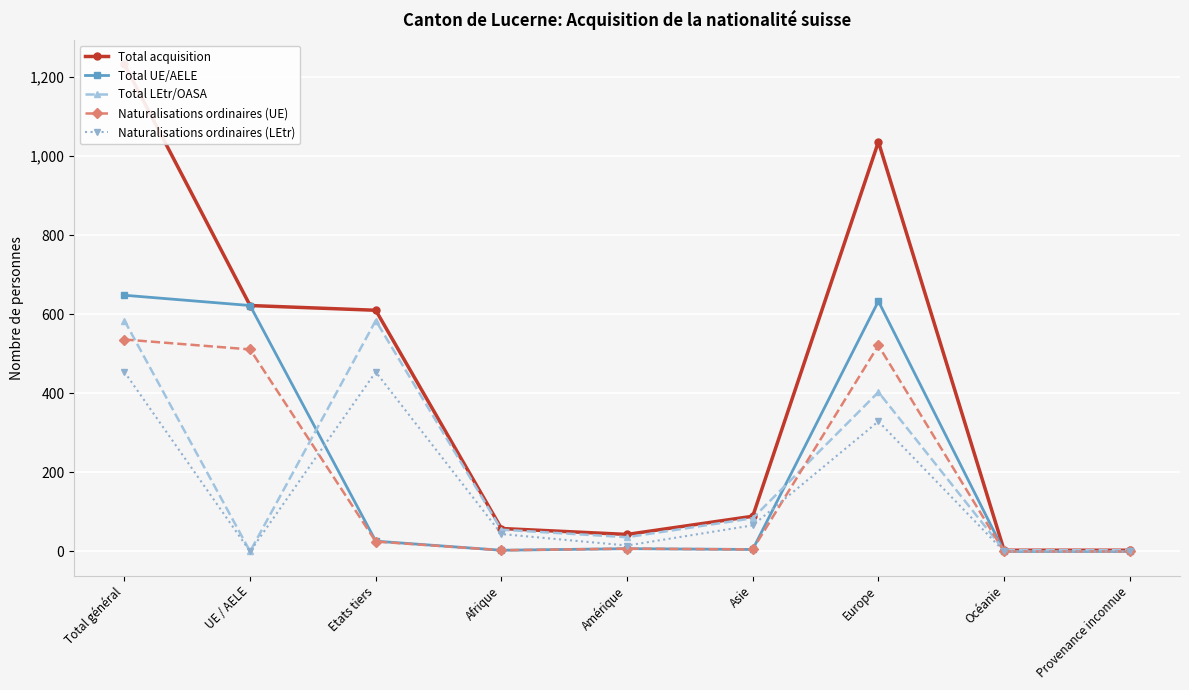

Which series has the largest range (max minus min)?

Total acquisition